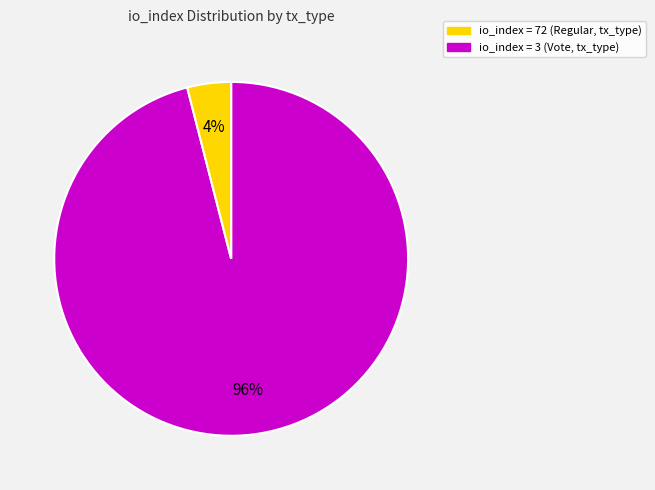

Does any single category account for the majority?

Yes